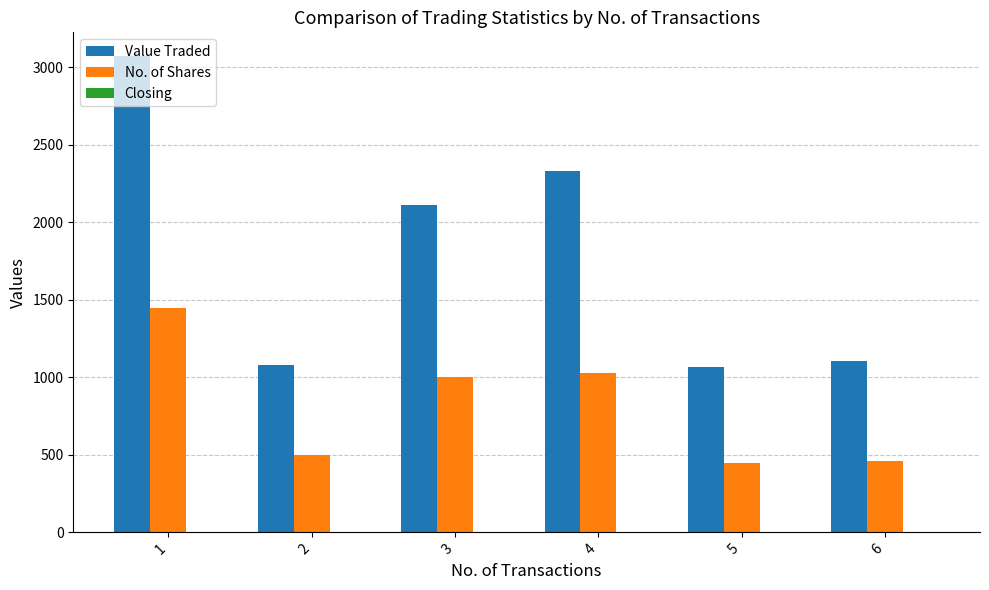

Which series changed the most between 1 and 4?

Value Traded